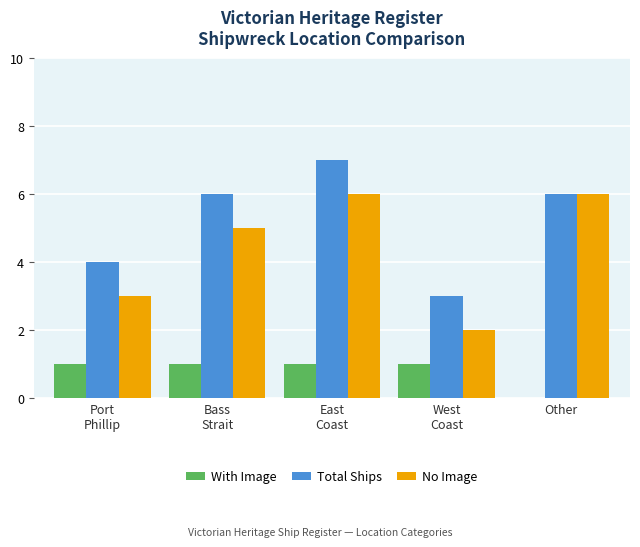

How many No Image values are between 3 and 6?

4